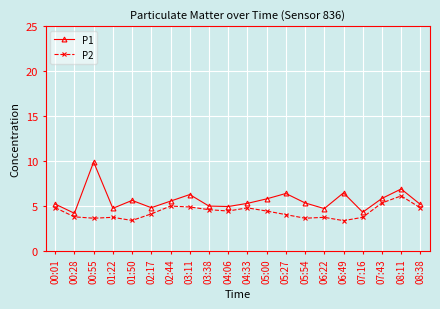

At 08:38, list the series in order from largest to smallest.

P1, P2